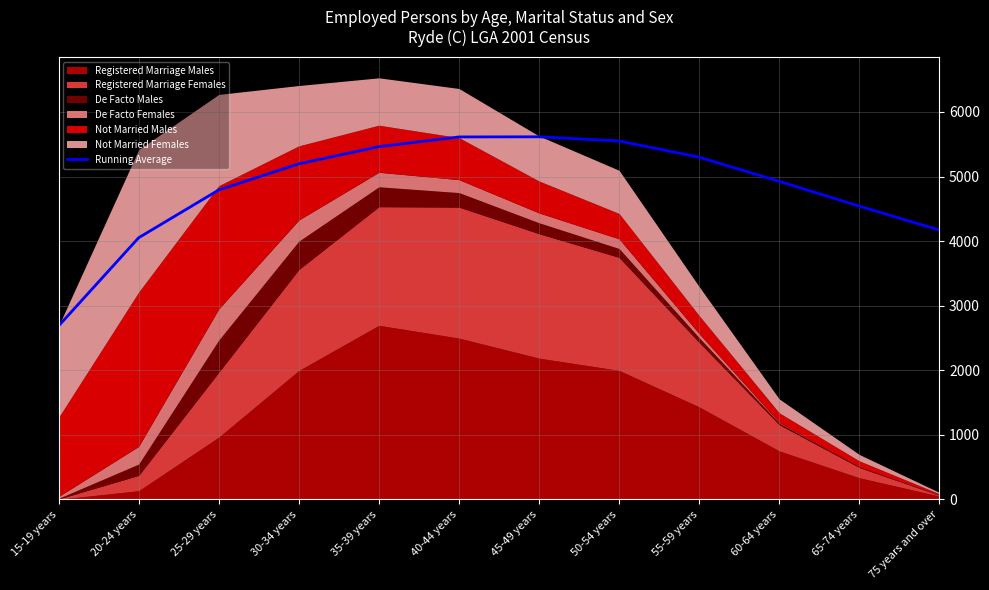

Count the number of values greater than 5196.

6